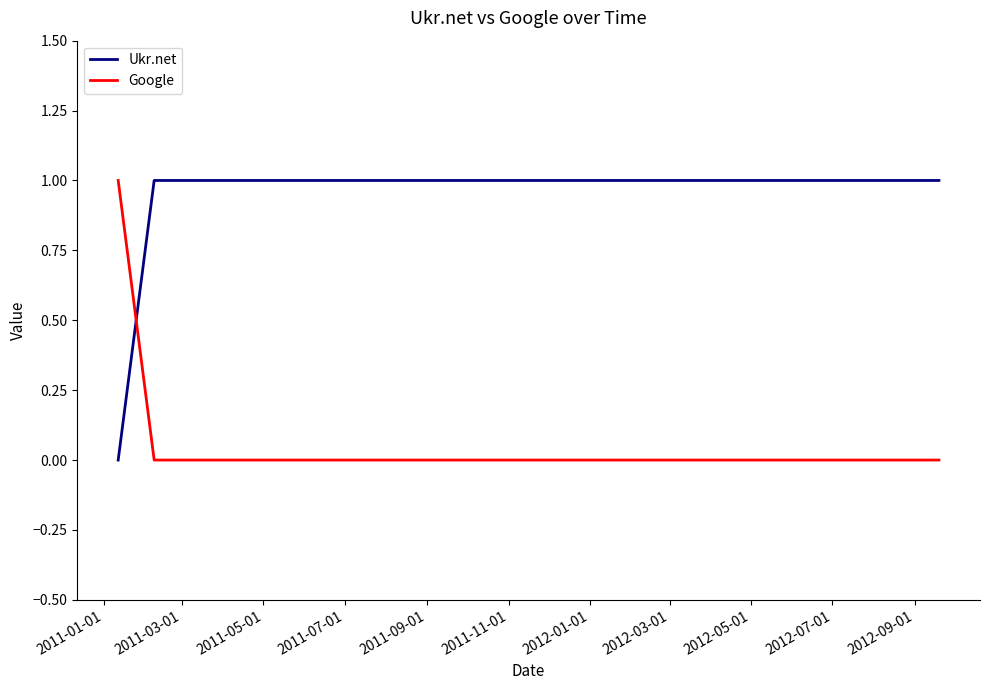

Rank the series by their average value, from lowest to highest.

Google, Ukr.net